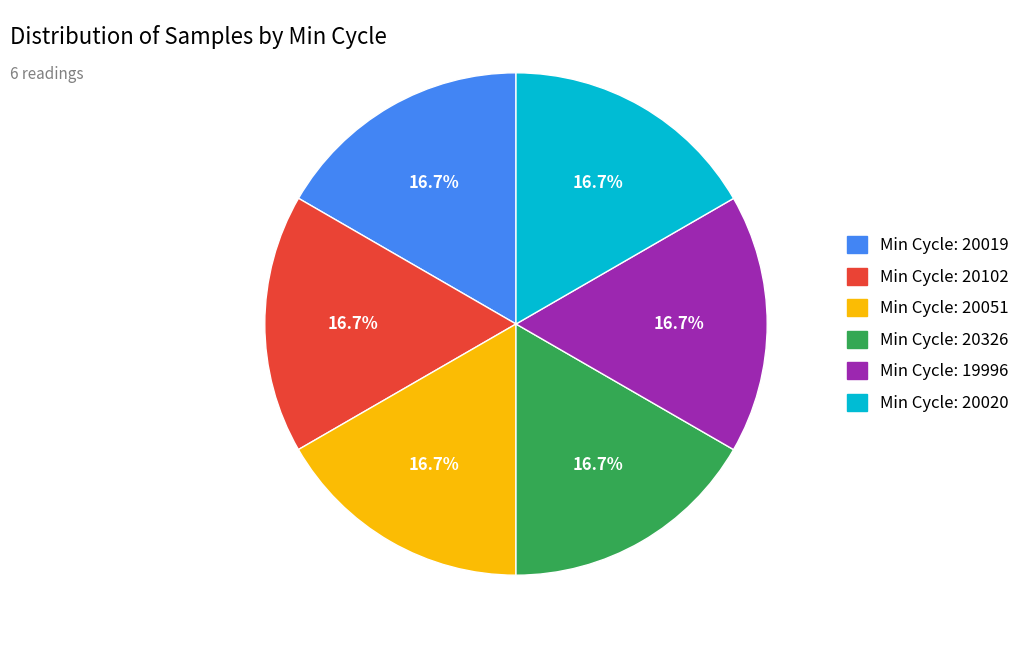

Does any single category account for the majority?

No